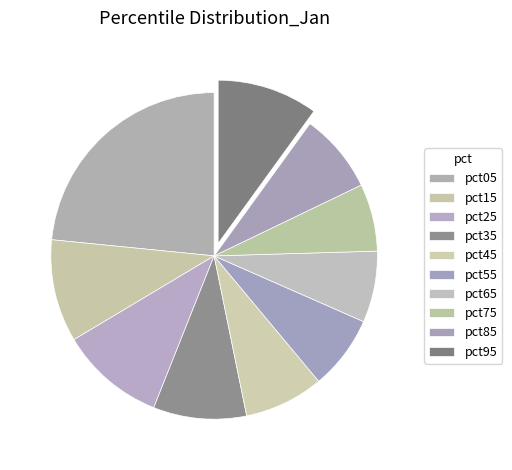

To the nearest percent, what percentage of the pie is pct85?

8%